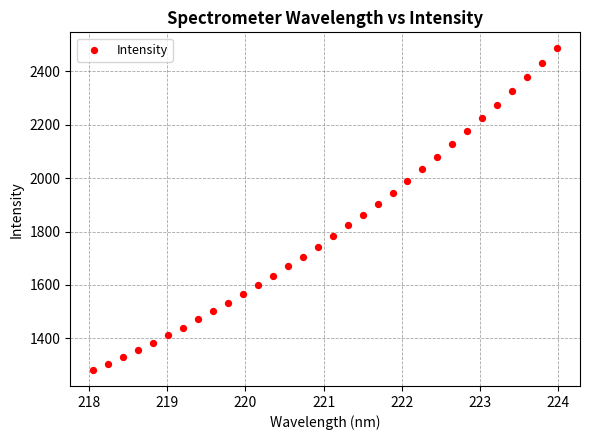

What is the range of X values (max minus min)?

5.9